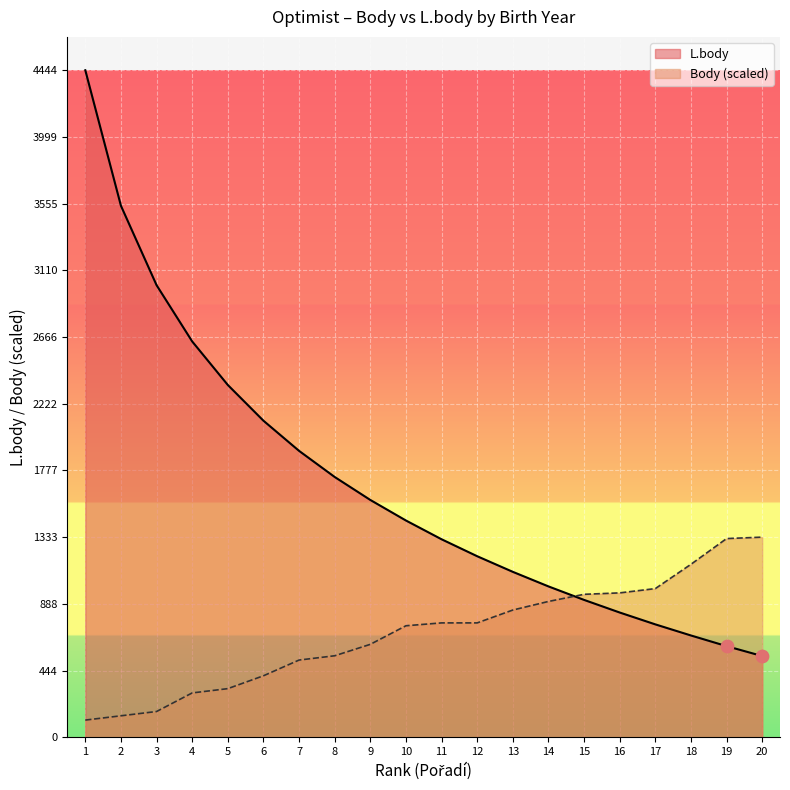

Which series has the largest total across all categories?

L.body